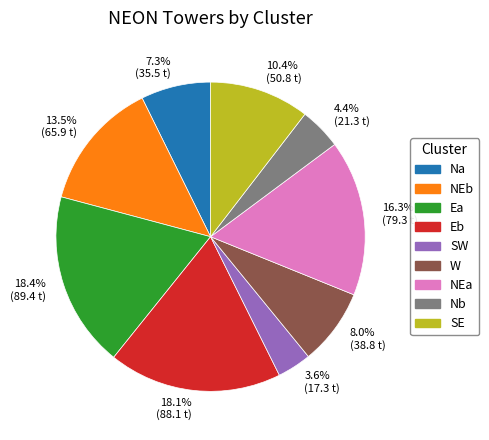

Does Nb account for over 50% of the chart?

No